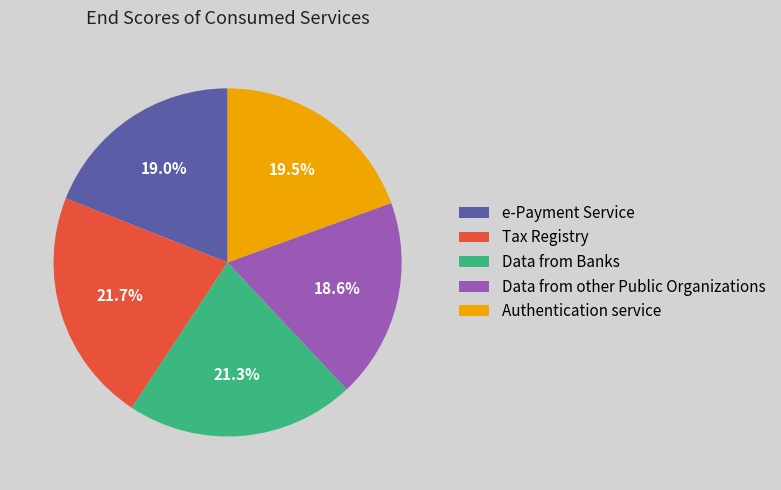

Is it true that Data from other Public Organizations is 19% of the pie?

True